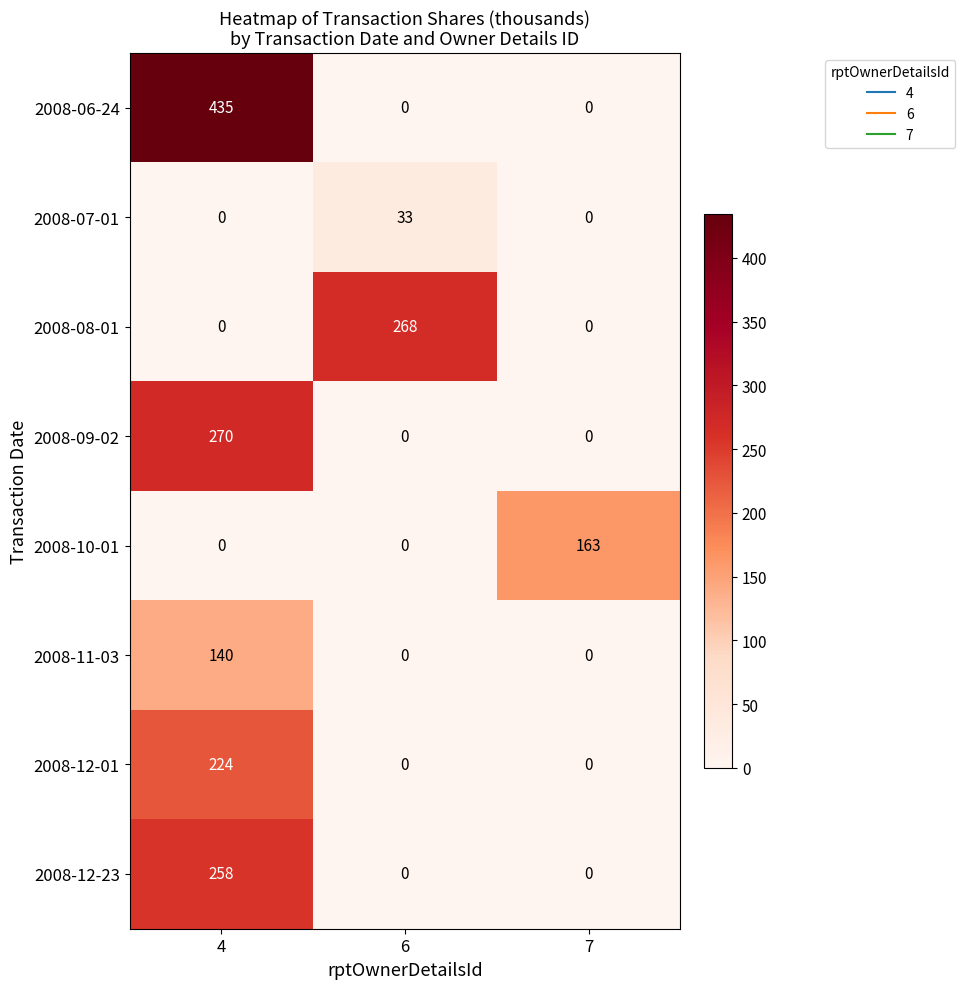

What is the difference between the maximum and second lowest values in the 2008-11-03 series?

140